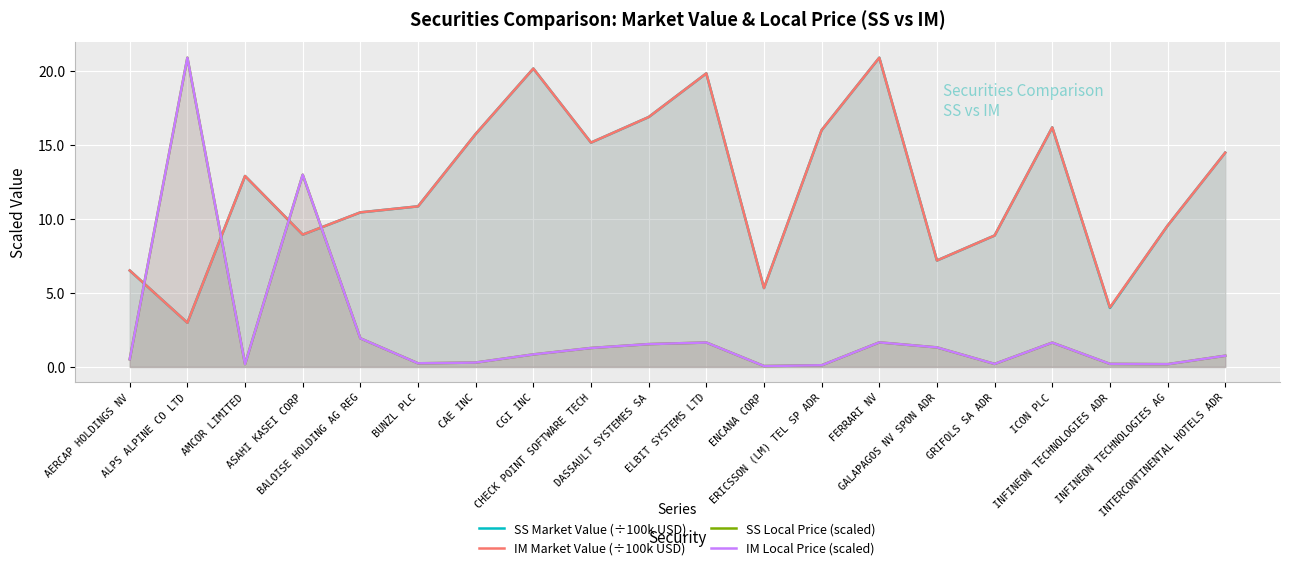

What is the difference between the second highest and second lowest values in the SS Market Value (÷100k USD) series?

16.2